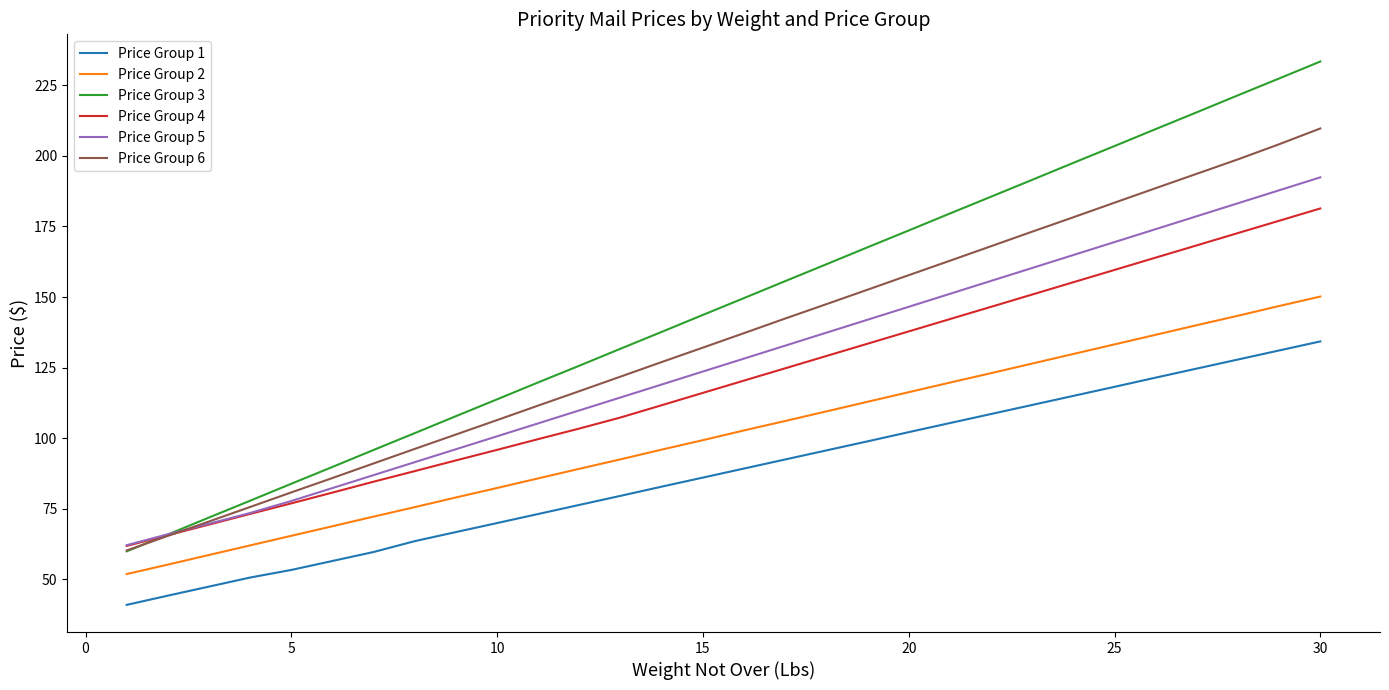

True or false: Price Group 2 has more than 0 points higher than both neighbors.

False